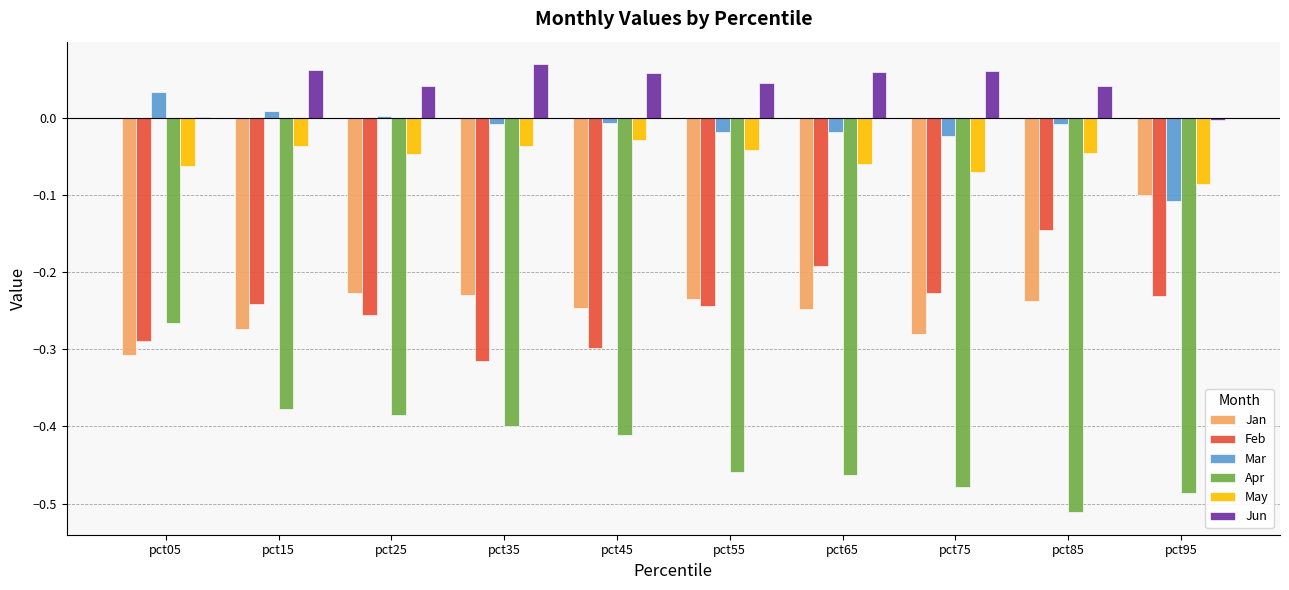

The Mar series shows 0.0 at pct15. True or false?

True